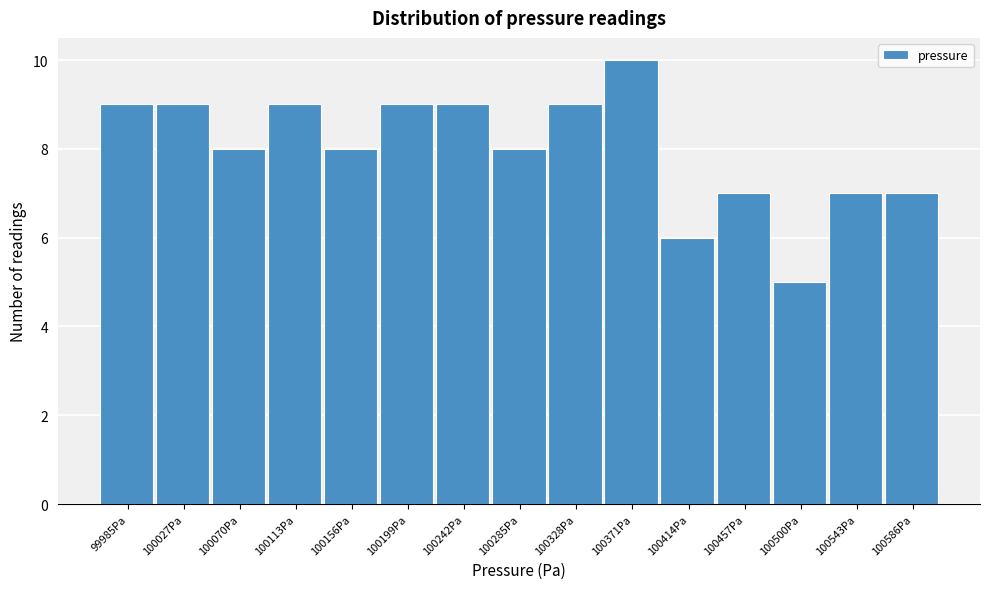

Reading right to left, list all the values displayed in this chart.

100586Pa=7	100543Pa=7	100500Pa=5	100457Pa=7	100414Pa=6	100371Pa=10	100328Pa=9	100285Pa=8	100242Pa=9	100199Pa=9	100156Pa=8	100113Pa=9	100070Pa=8	100027Pa=9	99985Pa=9